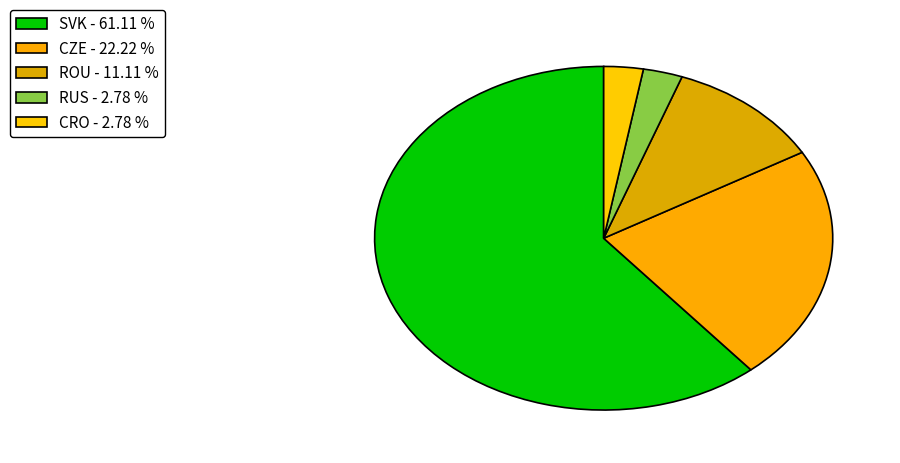

What is the ratio of the value at CZE to the value at SVK?

0.4